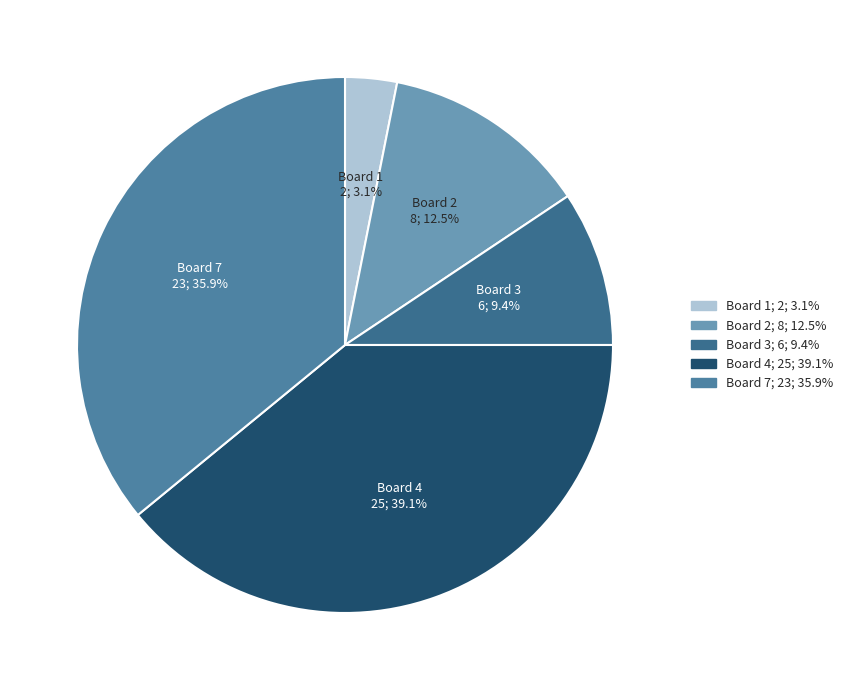

How many slices are in this pie chart?

5